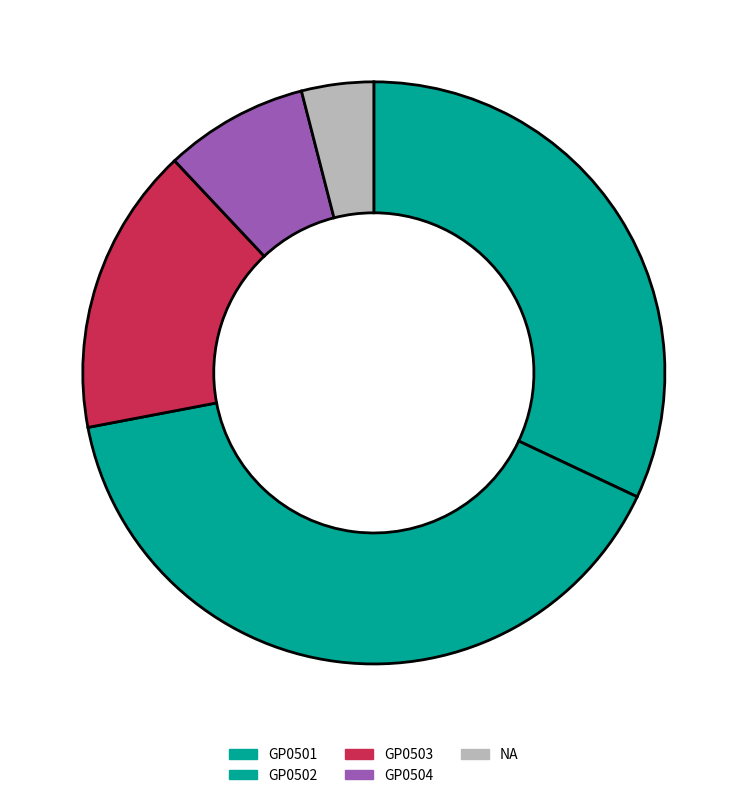

What percentage is the NA slice, to the nearest percent?

4%